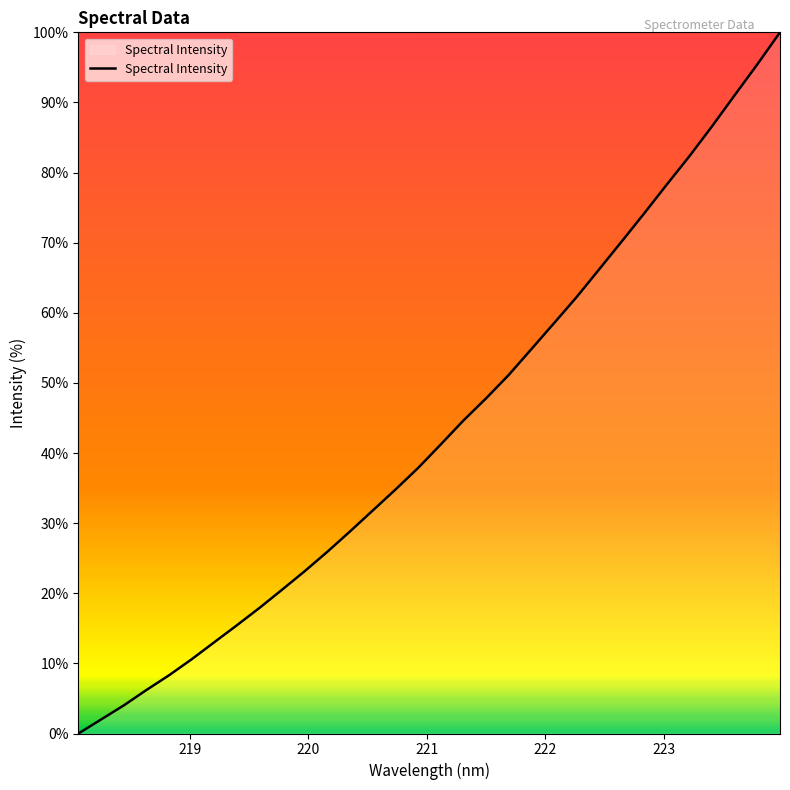

What is the difference between the maximum and minimum values?

100.0